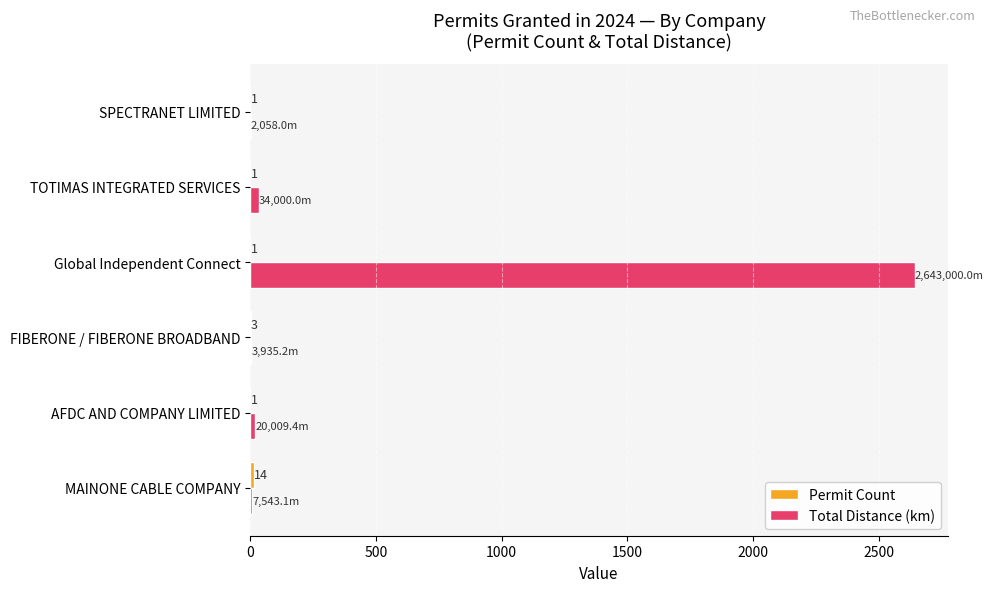

What value does the Total Distance (km) series have at AFDC AND COMPANY LIMITED?

20.0